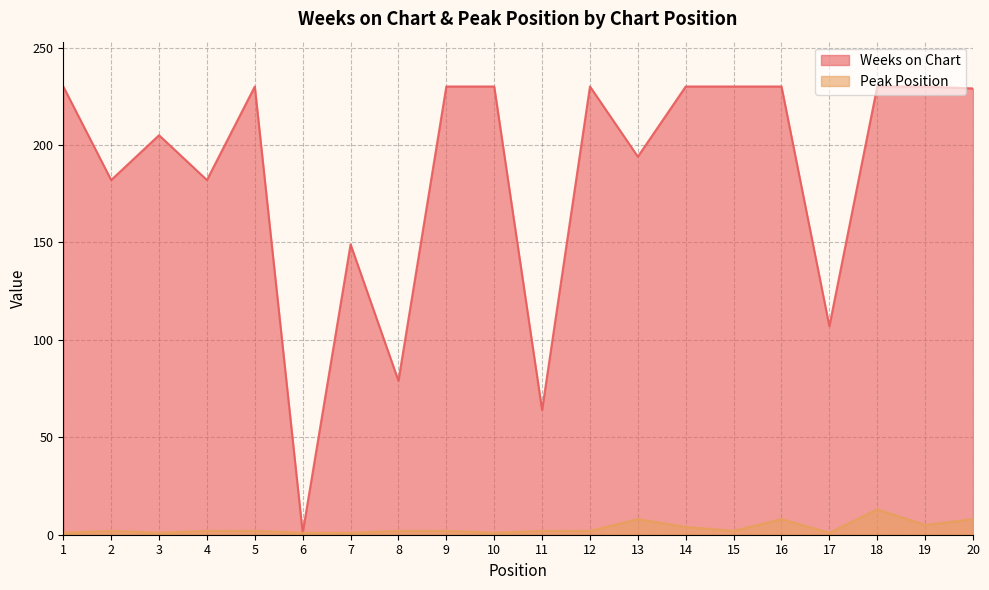

Which has a higher value, 8 or 9?

9